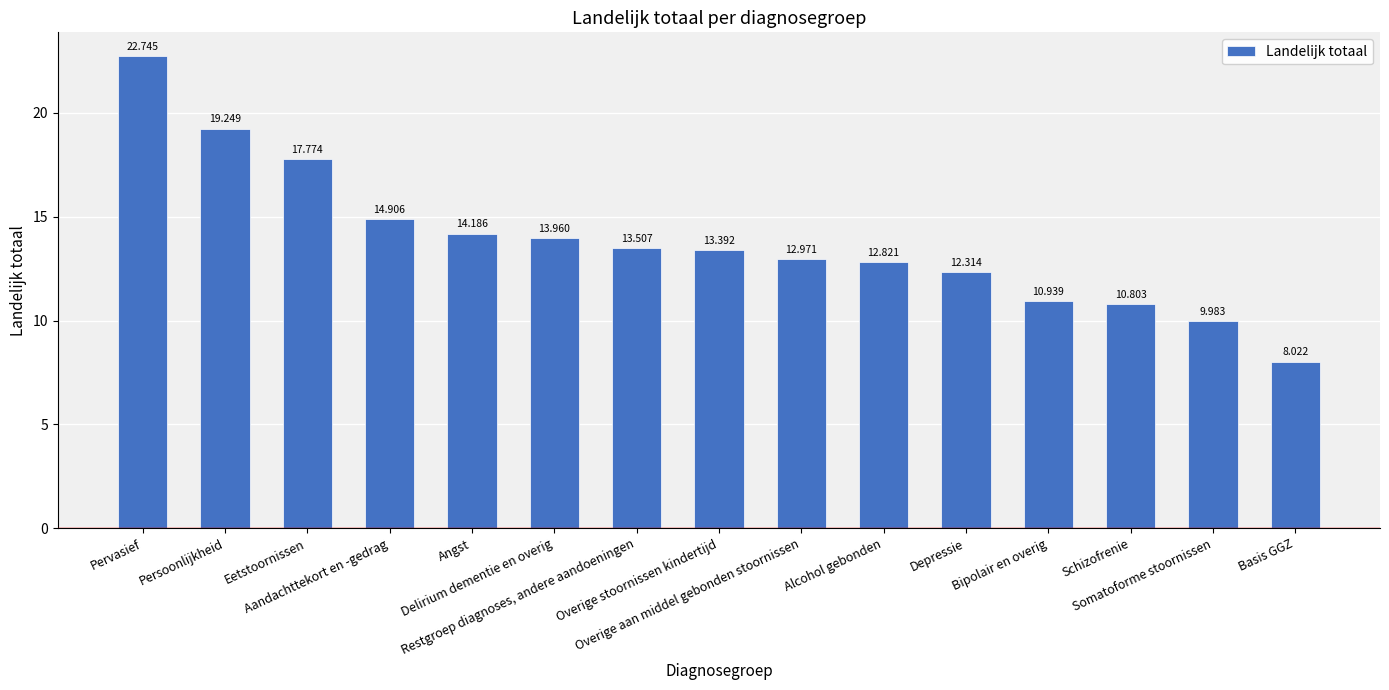

Count the number of data series in this chart.

1